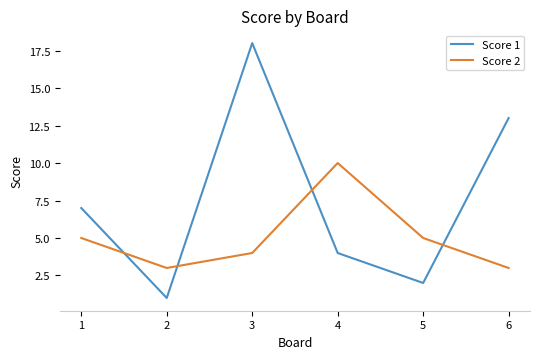

Is the value of Score 2 at 6 greater than the value of Score 1 at 5?

Yes